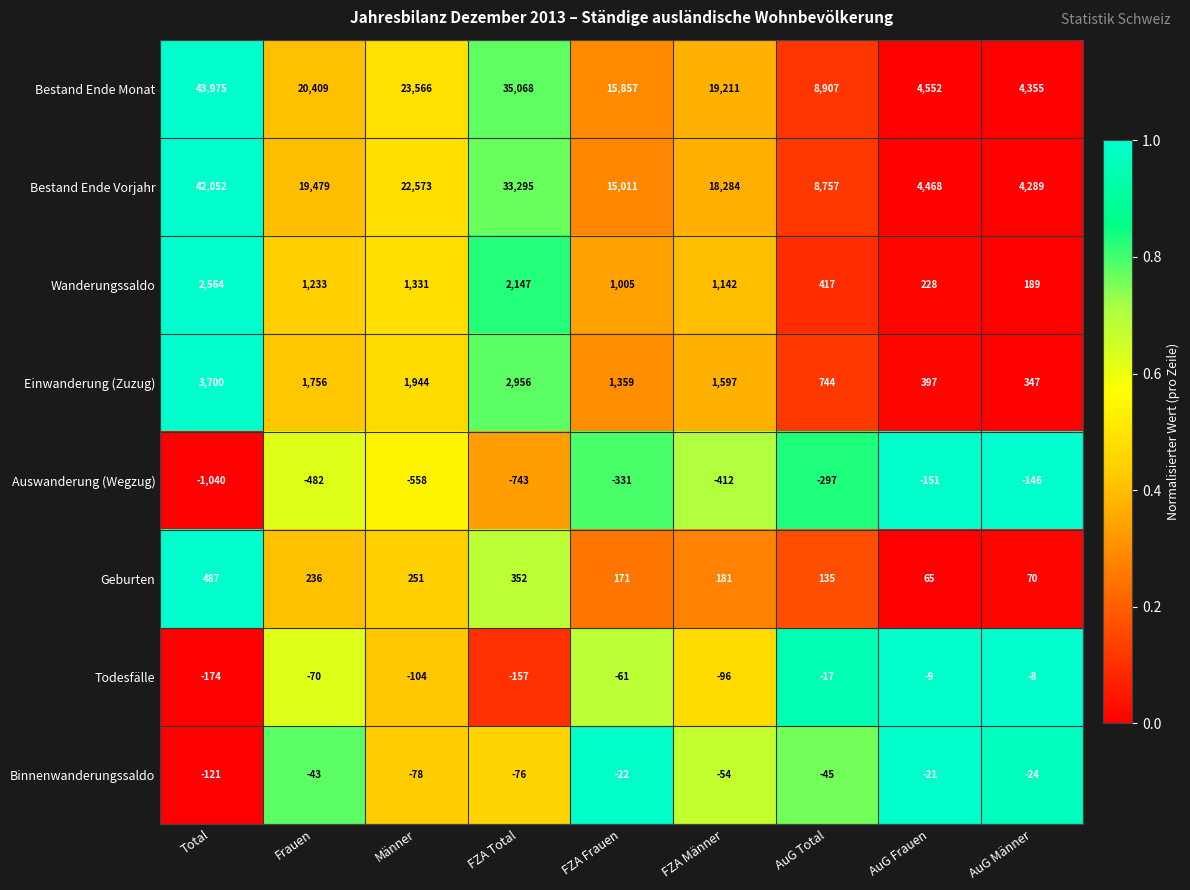

Which label corresponds to the largest value in the chart?

Total